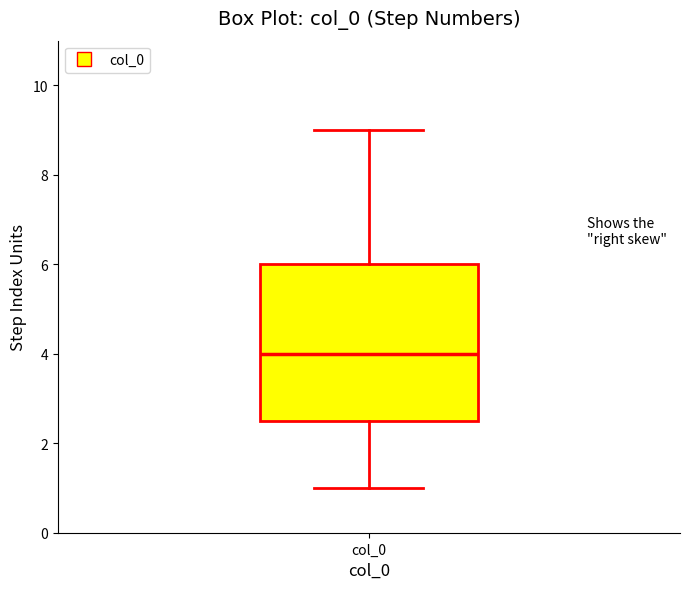

Read this box plot against the y-axis: the position of the median line, the range covered by the box, and the ends of both whiskers. The values are not printed on the chart, so give them approximately, as read against the axis.

median 4.0, box 2.6 to 6.0, whiskers 1.0 to 9.0